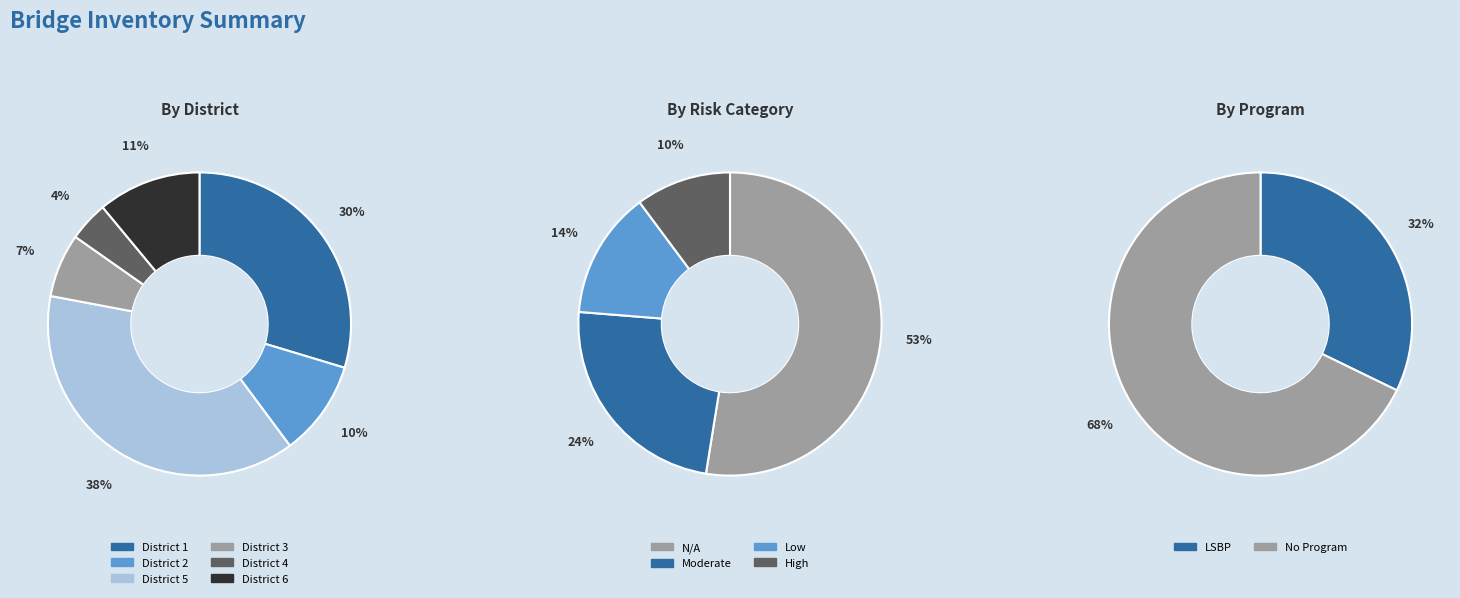

Rank the categories by value from lowest to highest.

District 4, District 3, District 2, District 6, District 1, District 5